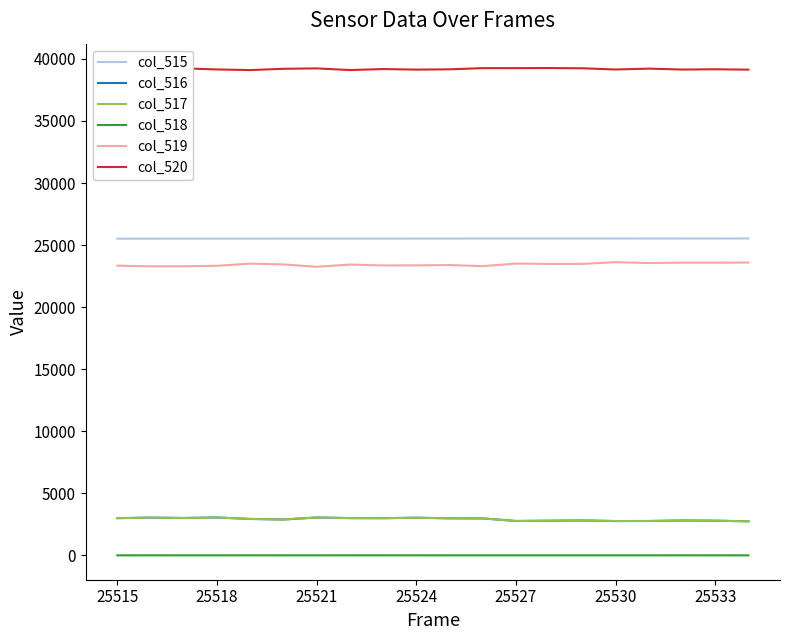

Which series has the largest total across all categories?

col_520